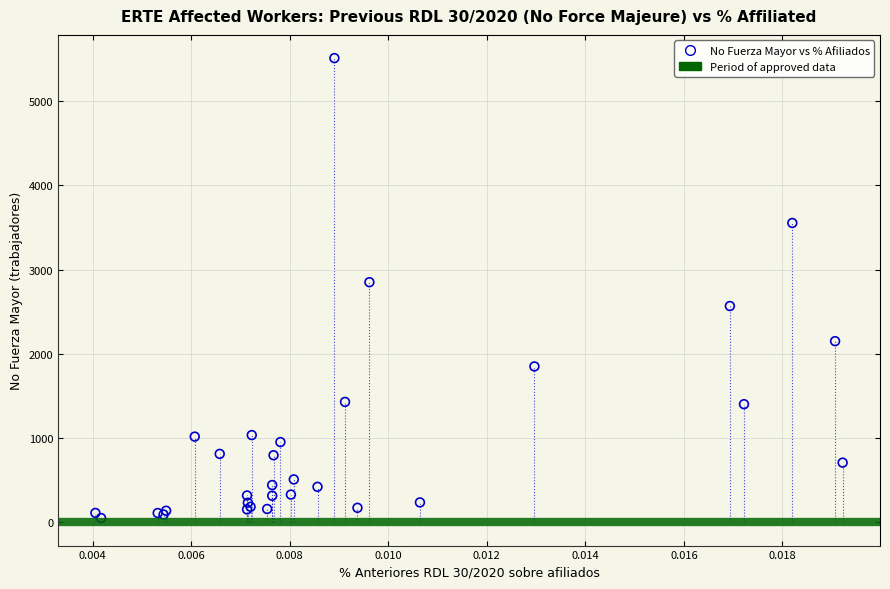

What Y value in the scatter plot is closest to 2781?

2851